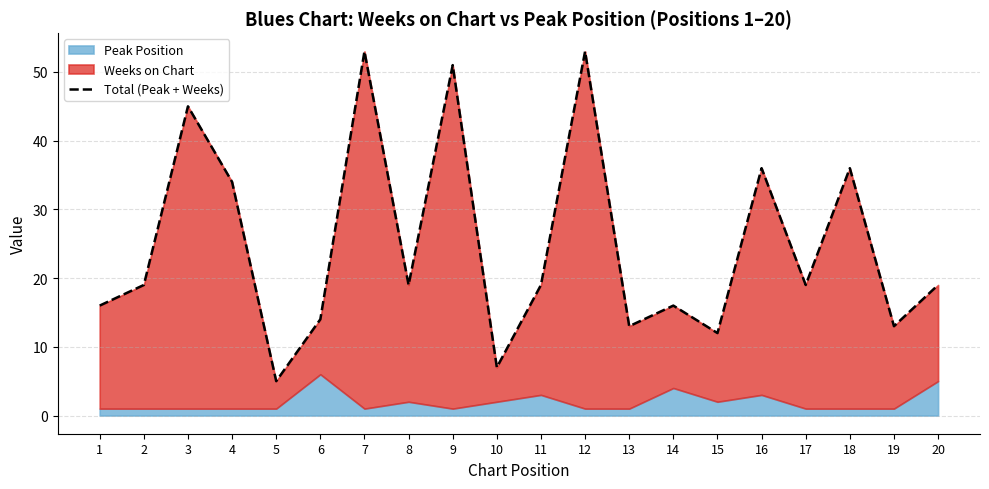

Does the chart have visible grid lines?

Yes